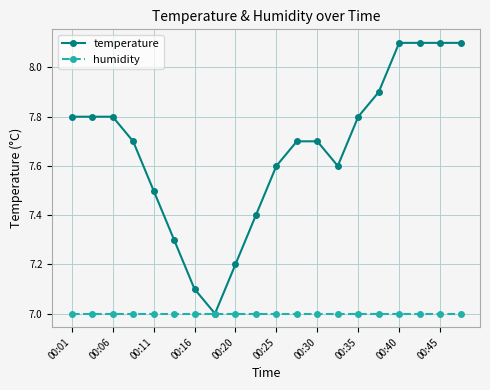

What is the maximum value shown in the chart?

8.1